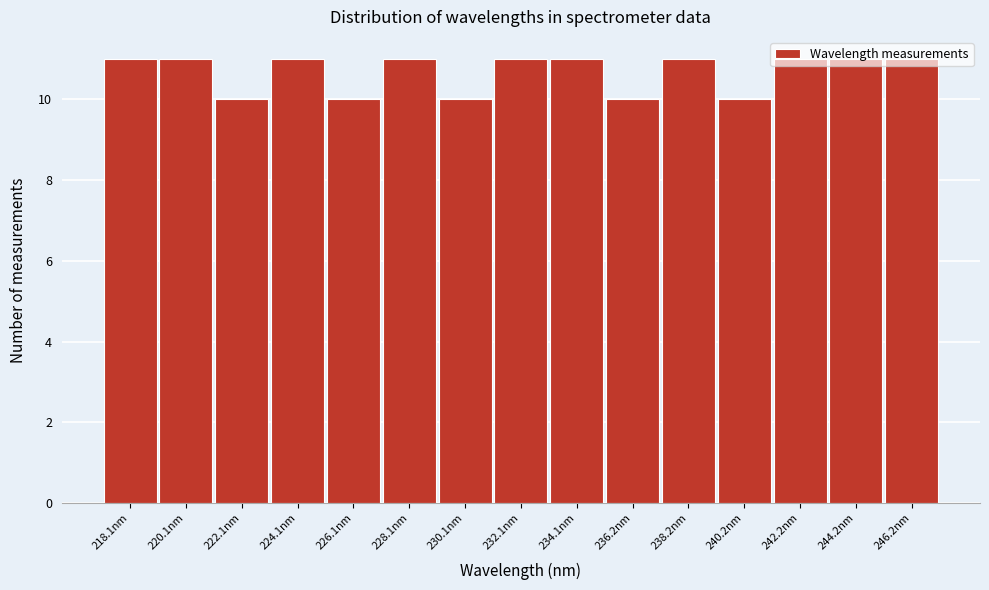

What is the label of the 1st bar from the right?

246.2nm